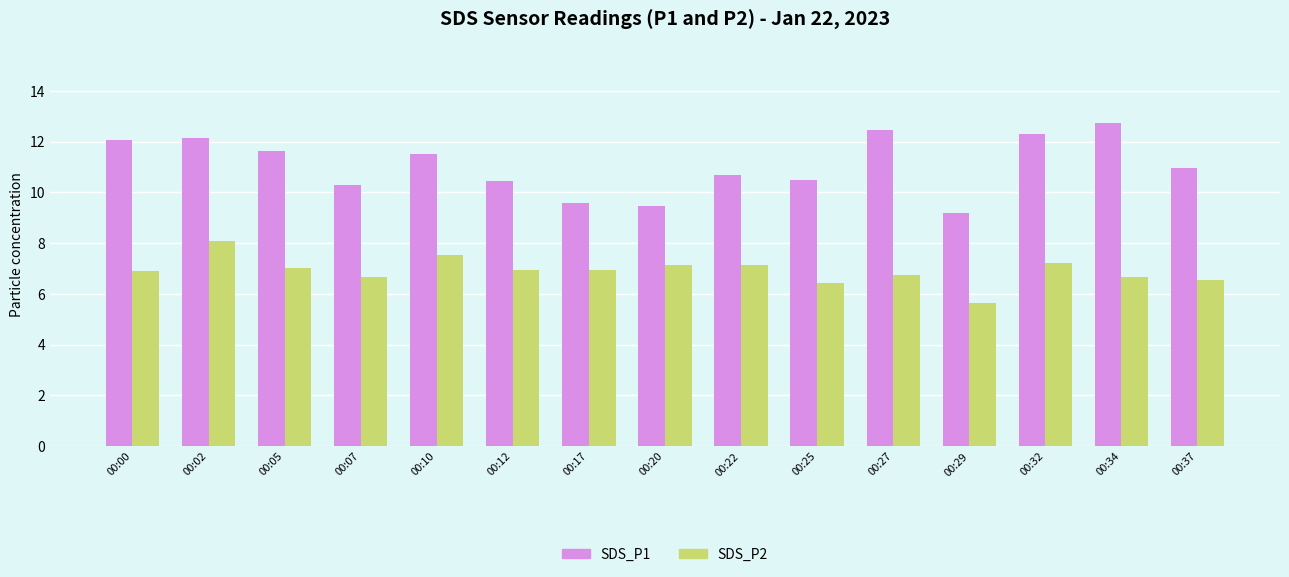

At which label does SDS_P1 reach its peak?

00:34